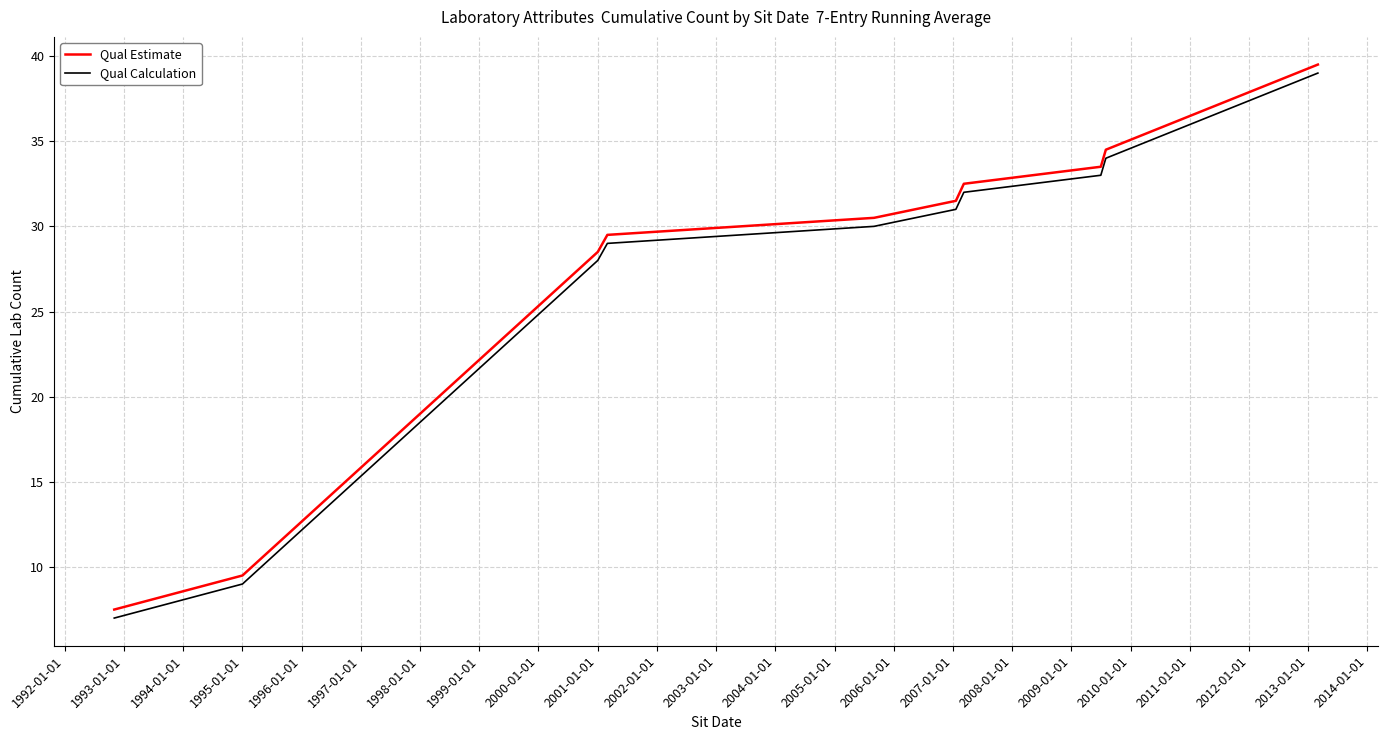

What is the smallest value displayed?

7.0